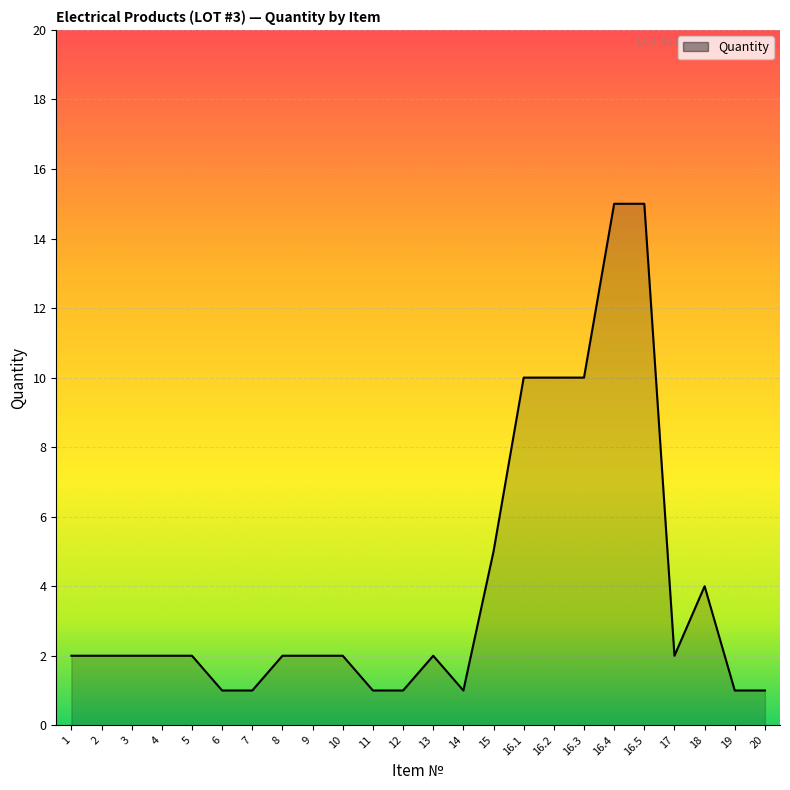

What is the maximum value shown in the chart?

15